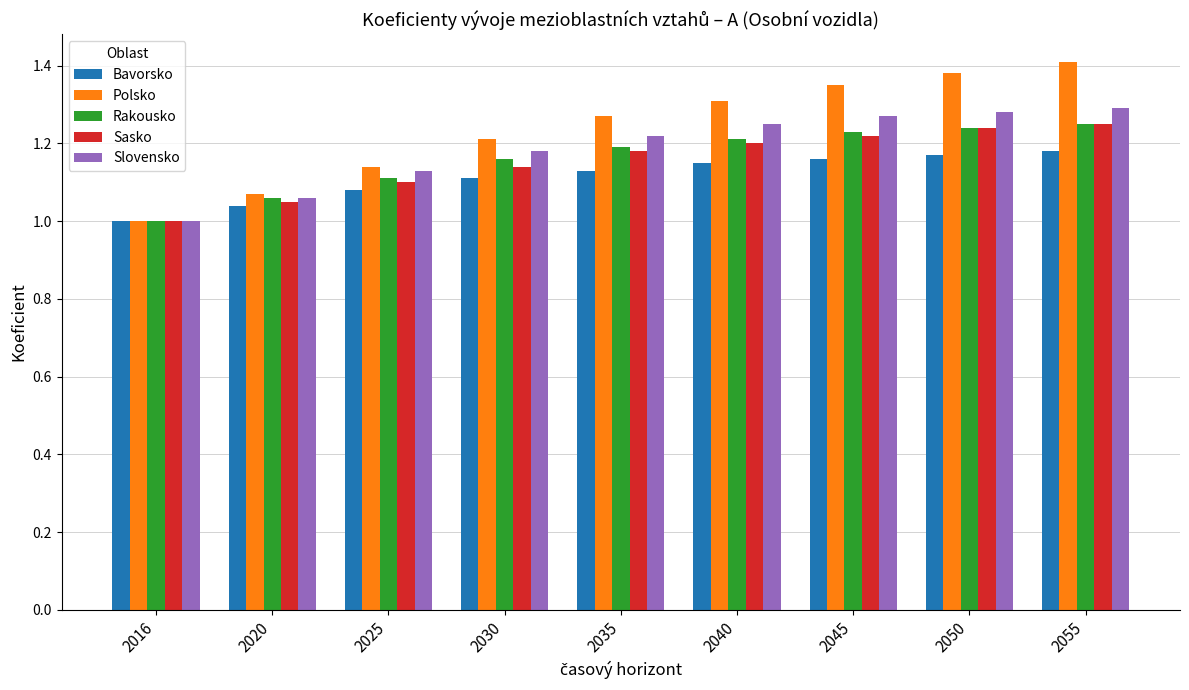

Which series changed the most between 2025 and 2050?

Polsko